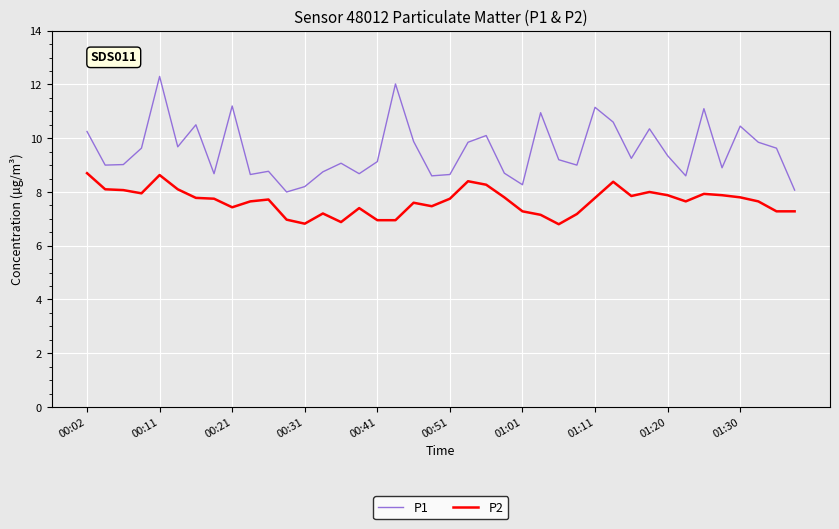

What is the difference between the maximum and minimum values in the P2 series?

1.9